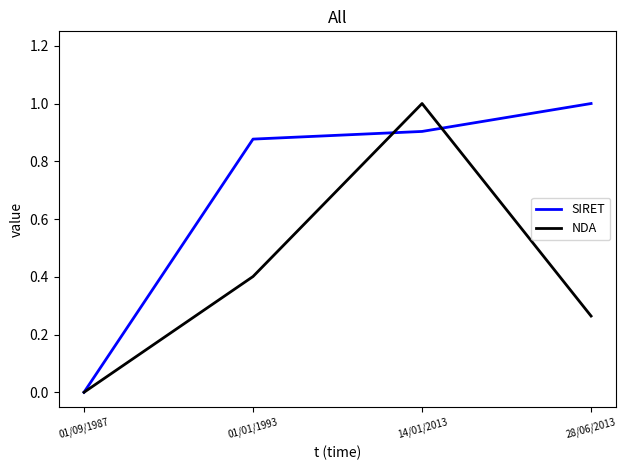

Which series ends up on top after the final intersection of SIRET and NDA?

SIRET